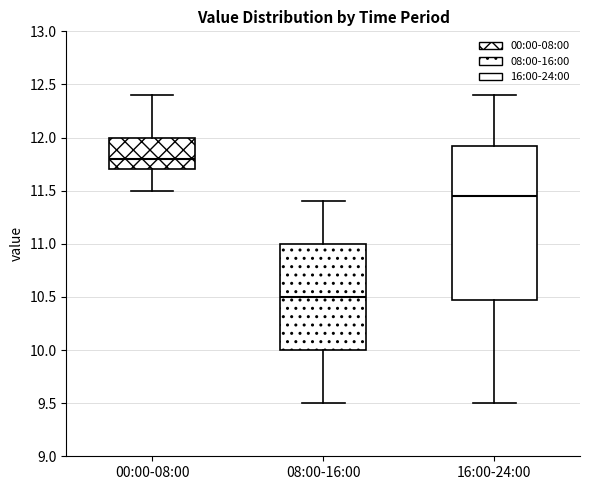

Reading left to right, transcribe this box plot: for each box, give where its median line is, the range the box spans, and where its two whiskers end, as read against the y-axis. The values are not printed on the chart, so give them approximately, as read against the axis.

00:00-08:00: median 11.80, box 11.70 to 12.00, whiskers 11.50 to 12.40
08:00-16:00: median 10.50, box 10.00 to 11.00, whiskers 9.50 to 11.40
16:00-24:00: median 11.45, box 10.50 to 11.95, whiskers 9.50 to 12.40